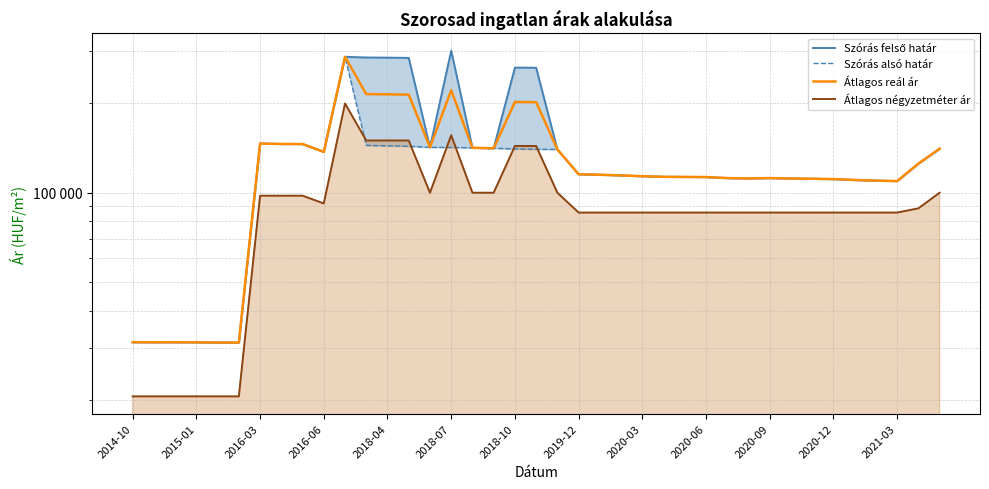

What is the difference between the second highest and minimum values in the Átlagos reál ár series?

190409